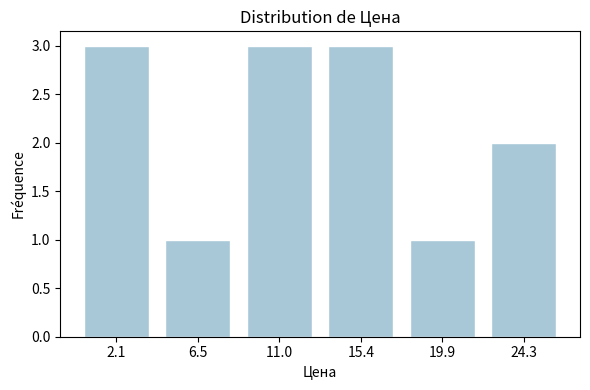

Reading left to right, extract all data points from this chart.

3	1	3	3	1	2